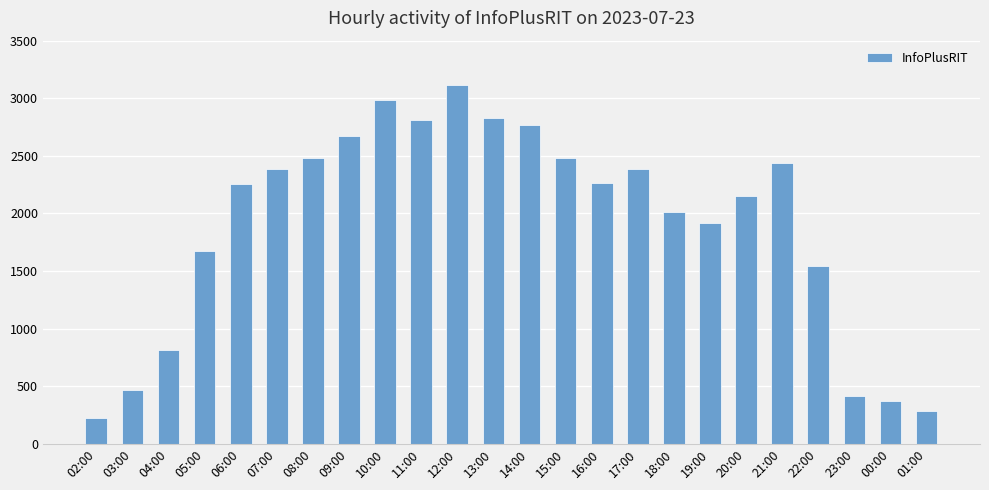

The value at 00:00 is 373. True or false?

True